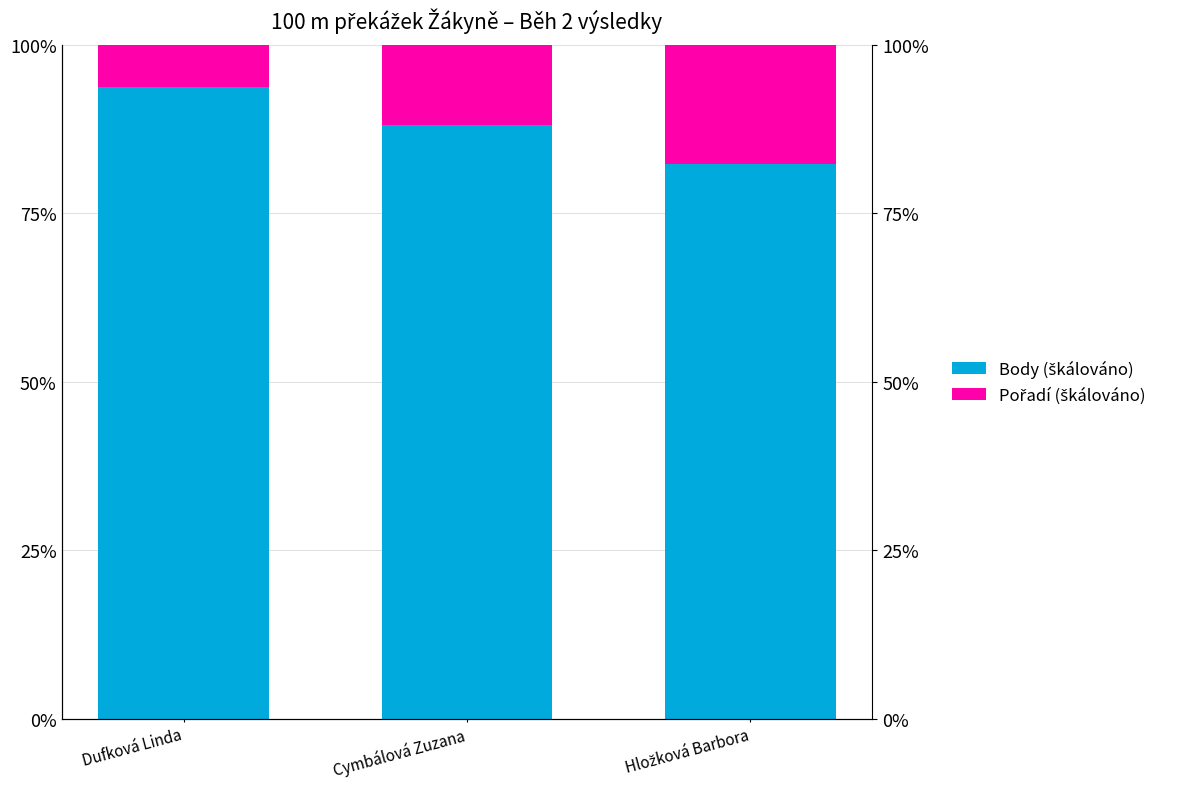

What is the difference between the maximum and minimum values in the Body (škálováno) series?

11.4